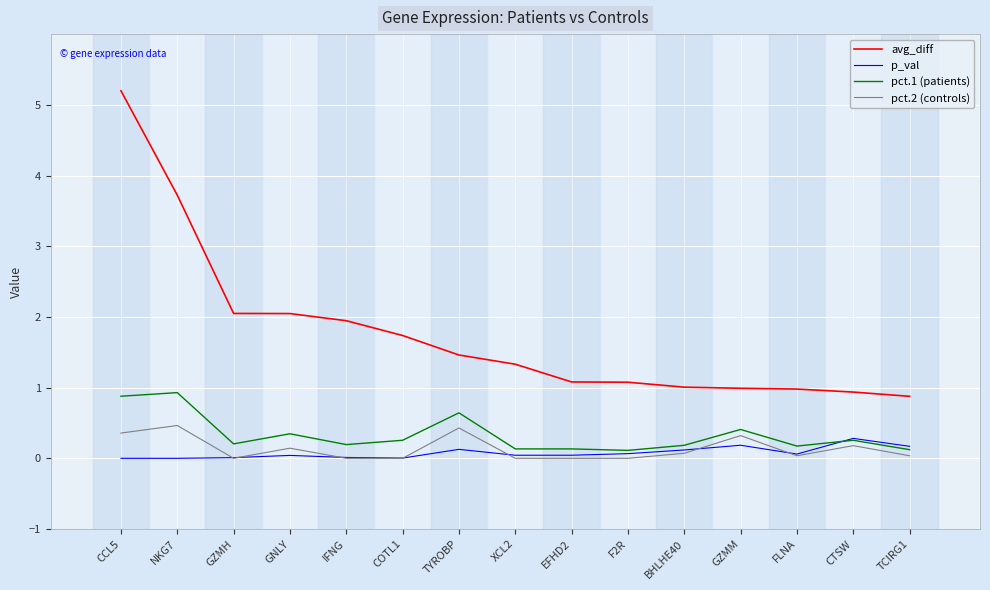

True or false: pct.1 (patients) and pct.2 (controls) intersect in this chart.

False